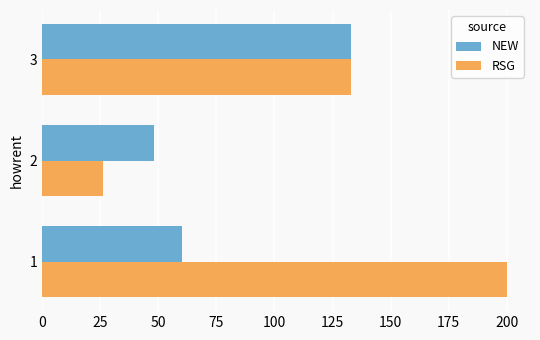

The value of RSG at 2 is 26. True or false?

True